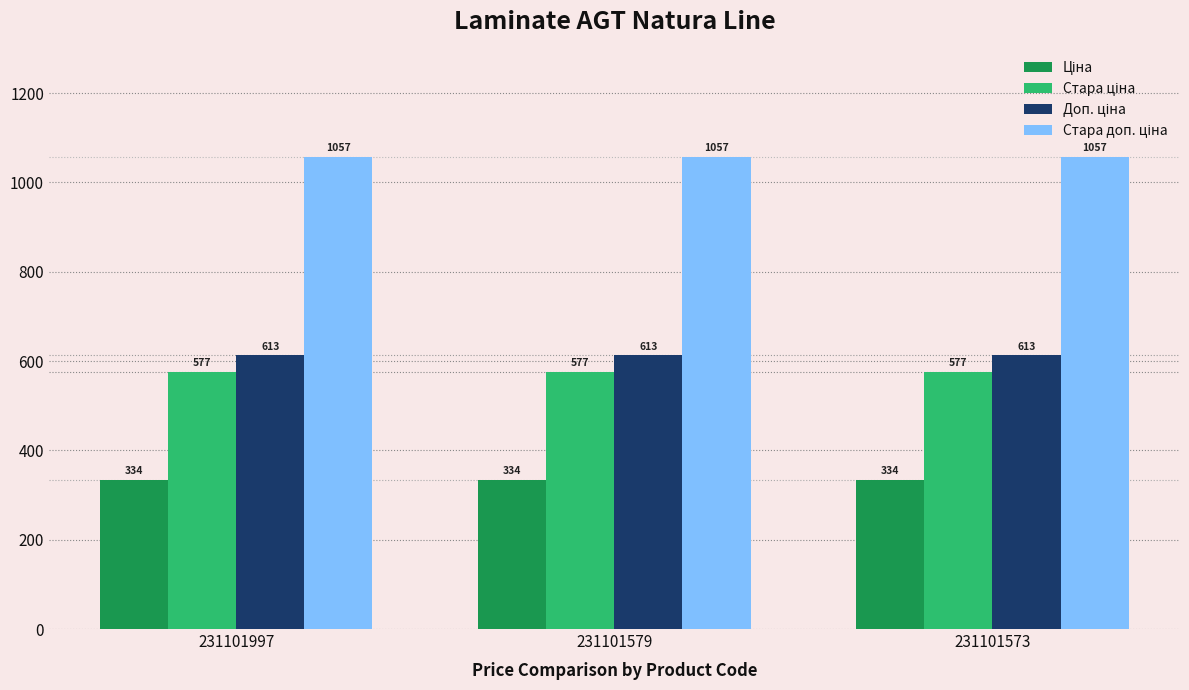

At how many categories does at least one series exceed 1017?

3